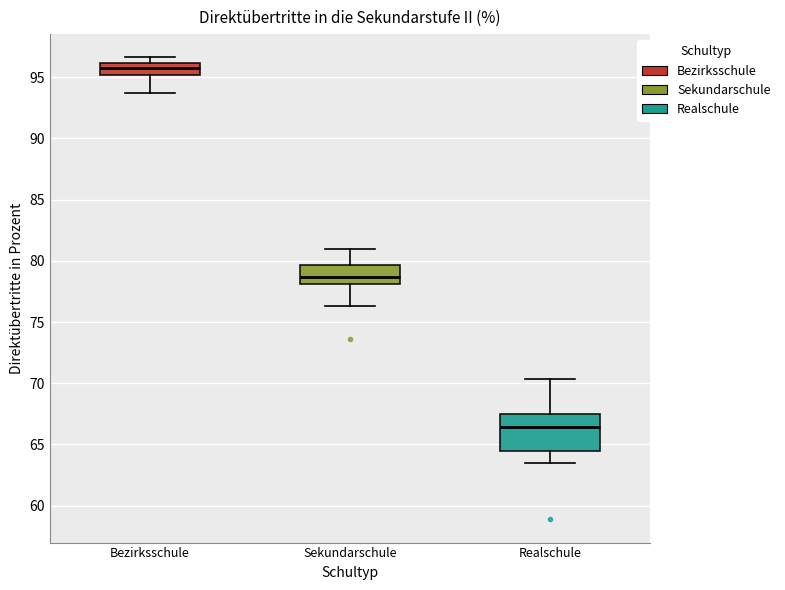

Which box has the highest median line?

Bezirksschule